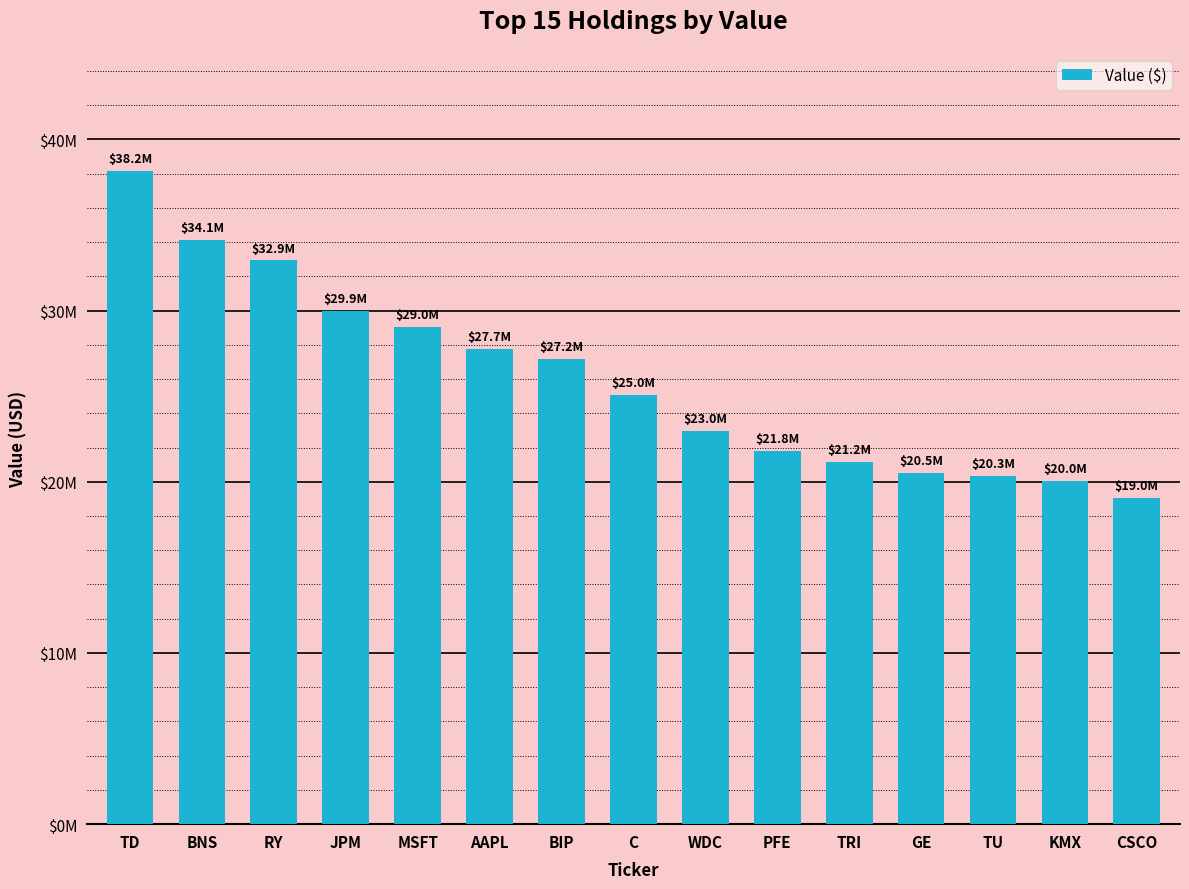

True or false: the data shows 20492000 at GE.

True